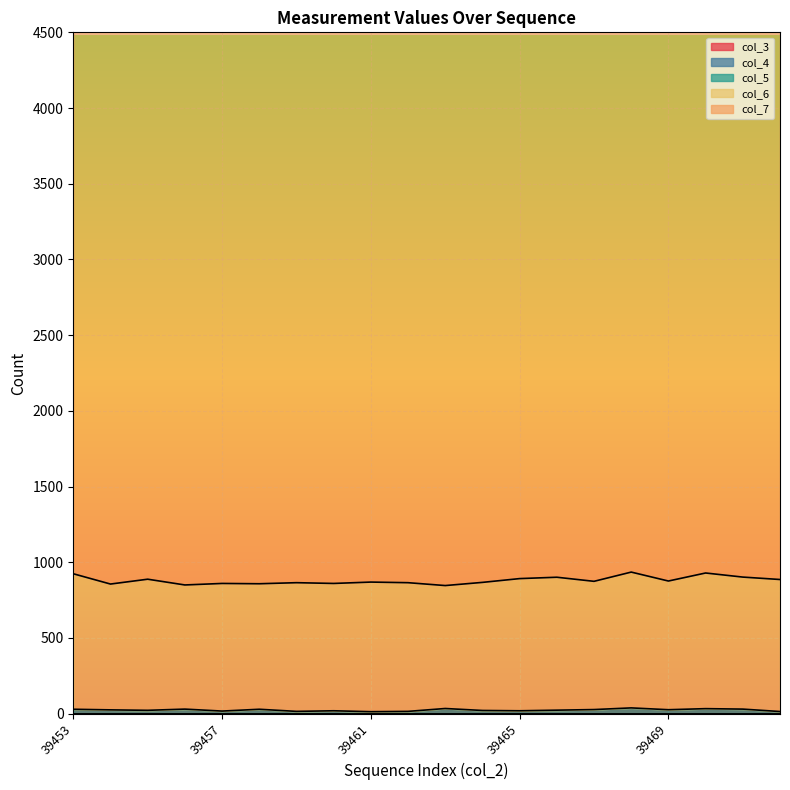

True or false: col_7 line and col_3 line cross at least once.

False